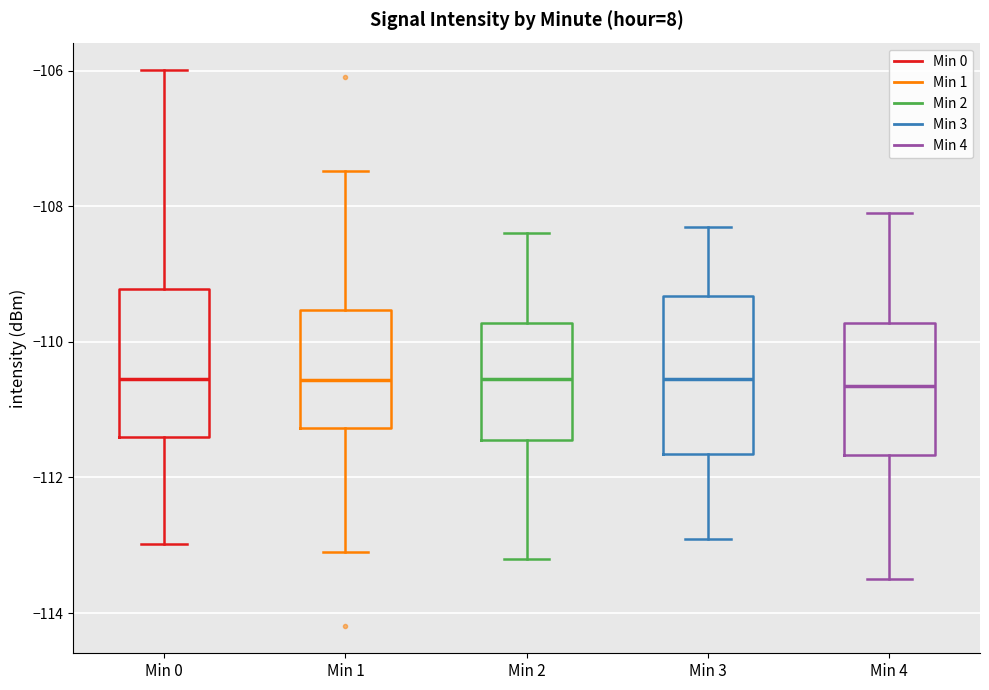

Reading left to right, transcribe this box plot: for each box, give where its median line is, the range the box spans, and where its two whiskers end, as read against the y-axis. The values are not printed on the chart, so give them approximately, as read against the axis.

Min 0: median -110.6, box -111.4 to -109.2, whiskers -113.0 to -106.0
Min 1: median -110.6, box -111.2 to -109.6, whiskers -113.2 to -107.4
Min 2: median -110.6, box -111.4 to -109.8, whiskers -113.2 to -108.4
Min 3: median -110.6, box -111.6 to -109.4, whiskers -112.8 to -108.2
Min 4: median -110.6, box -111.6 to -109.8, whiskers -113.4 to -108.0